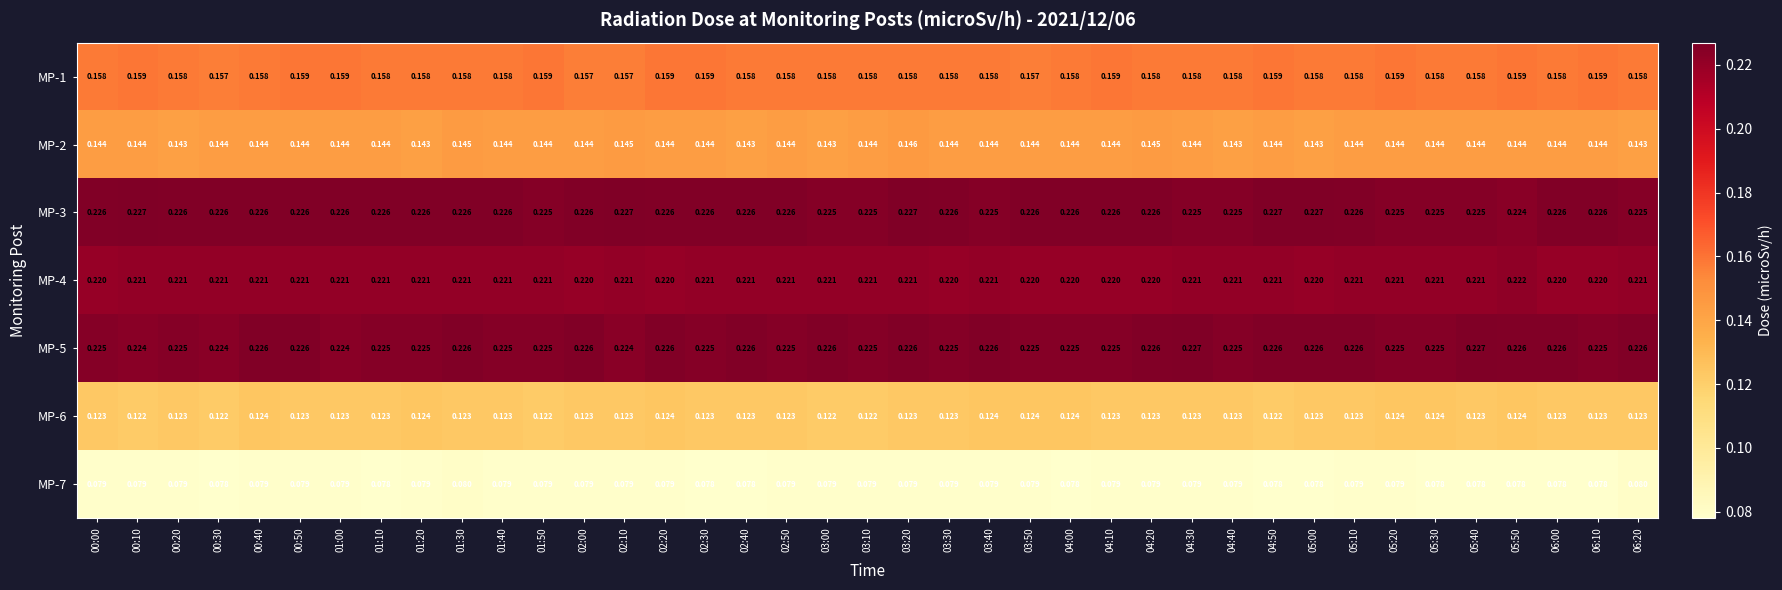

Is the value of MP-7 at 03:40 greater than the value of MP-2 at 02:20?

No